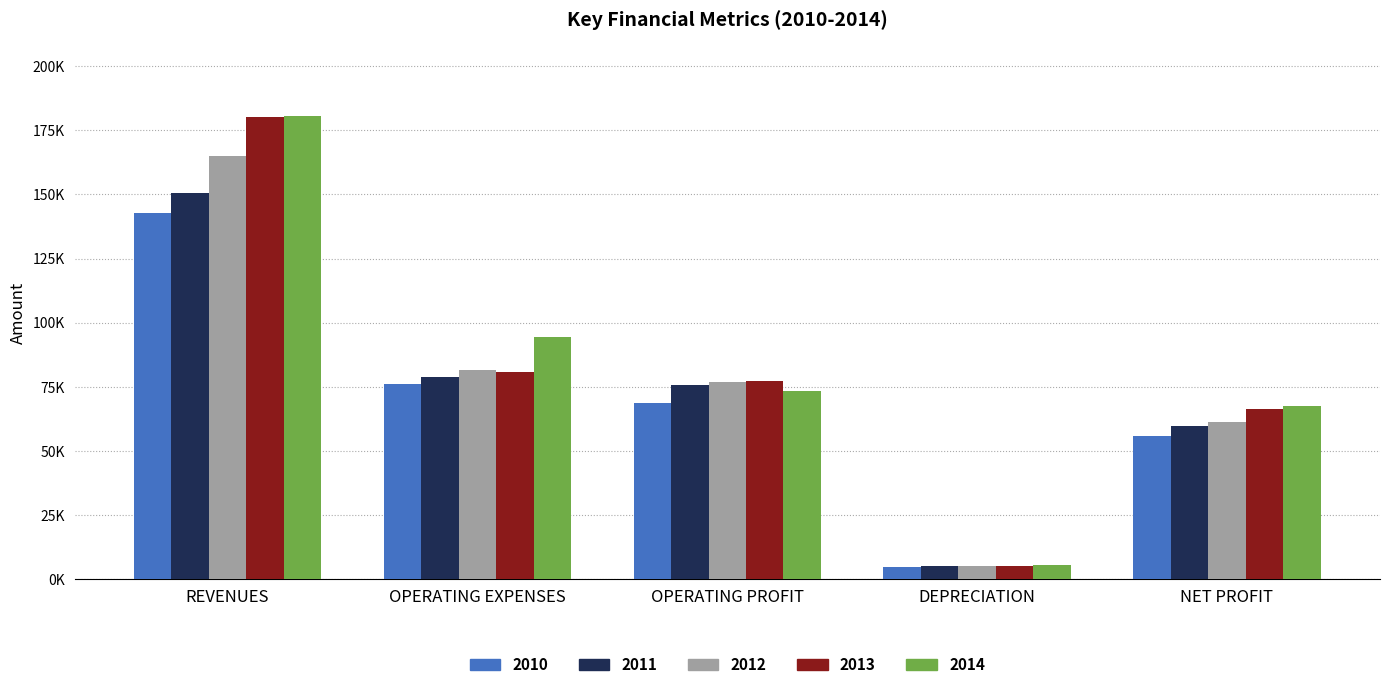

Reading left to right, what are all the values shown in this chart?

2010: REVENUES=142728.4	OPERATING EXPENSES=75924.9	OPERATING PROFIT=68857.7	DEPRECIATION=4656.9	NET PROFIT=55860.8
2011: REVENUES=150687.5	OPERATING EXPENSES=78901.3	OPERATING PROFIT=75643.2	DEPRECIATION=4974.2	NET PROFIT=59747.9
2012: REVENUES=165044.6	OPERATING EXPENSES=81674.4	OPERATING PROFIT=76755.3	DEPRECIATION=5024.1	NET PROFIT=61483.6
2013: REVENUES=180026.6	OPERATING EXPENSES=80883.3	OPERATING PROFIT=77317.8	DEPRECIATION=5068.4	NET PROFIT=66272.1
2014: REVENUES=180583.9	OPERATING EXPENSES=94419.4	OPERATING PROFIT=73426.0	DEPRECIATION=5546.9	NET PROFIT=67474.9